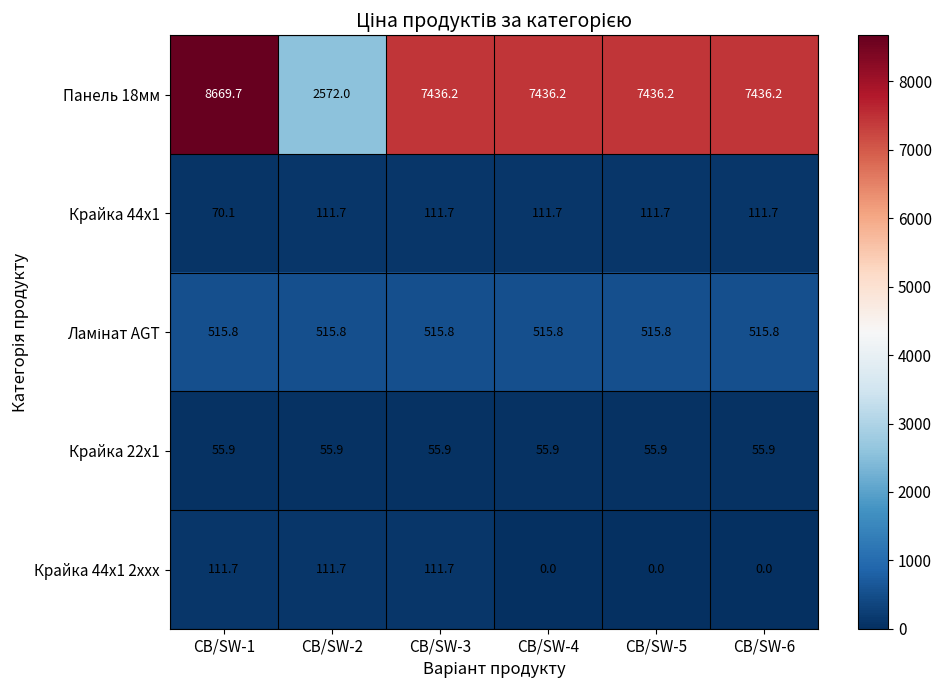

The Крайка 44x1 series shows 154.0 at CB/SW-4. True or false?

False